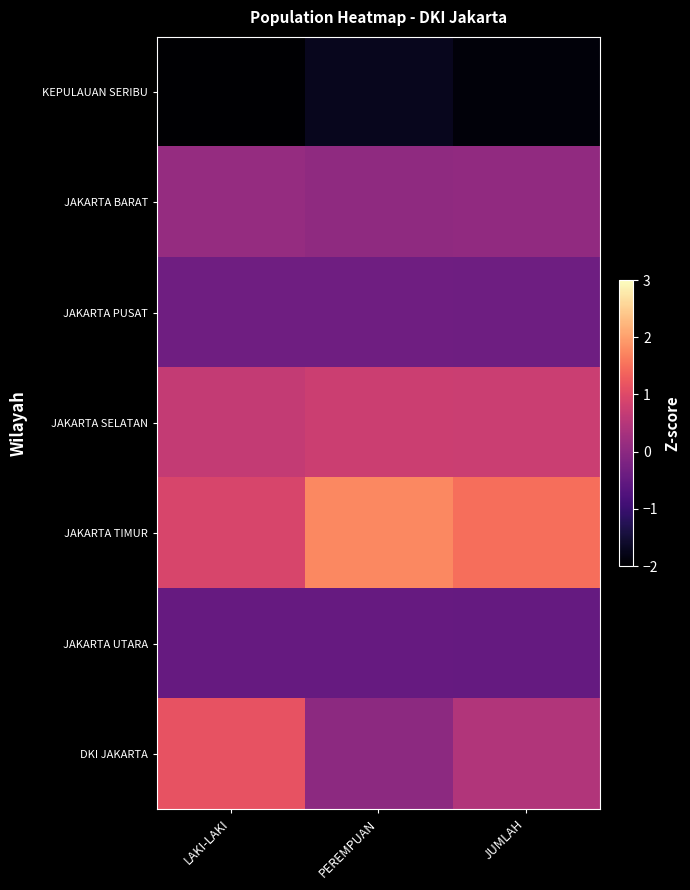

List the series in order of their peak value, highest first.

JAKARTA TIMUR, DKI JAKARTA, JAKARTA SELATAN, JAKARTA BARAT, JAKARTA PUSAT, JAKARTA UTARA, KEPULAUAN SERIBU